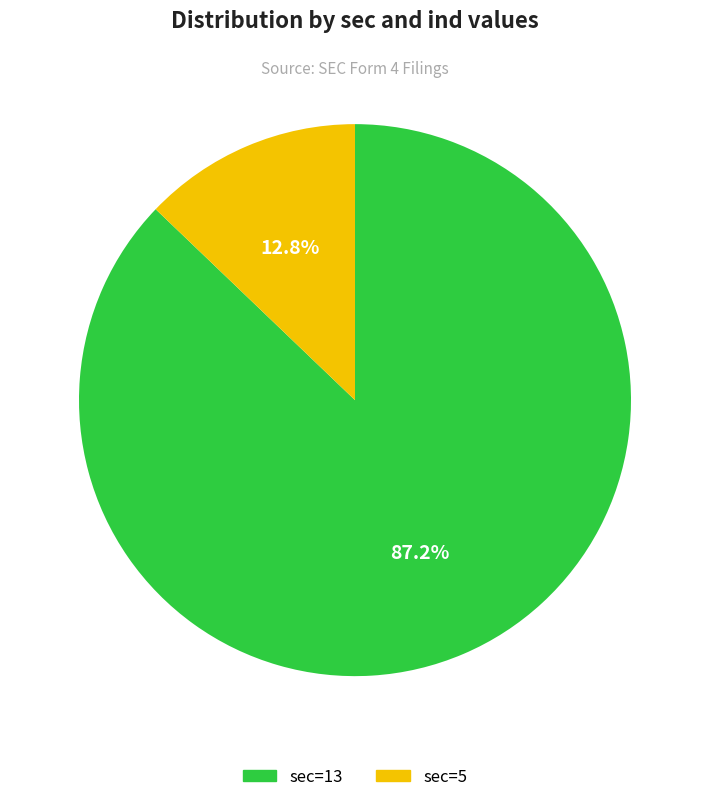

To the nearest percent, what portion does sec=5 represent?

13%